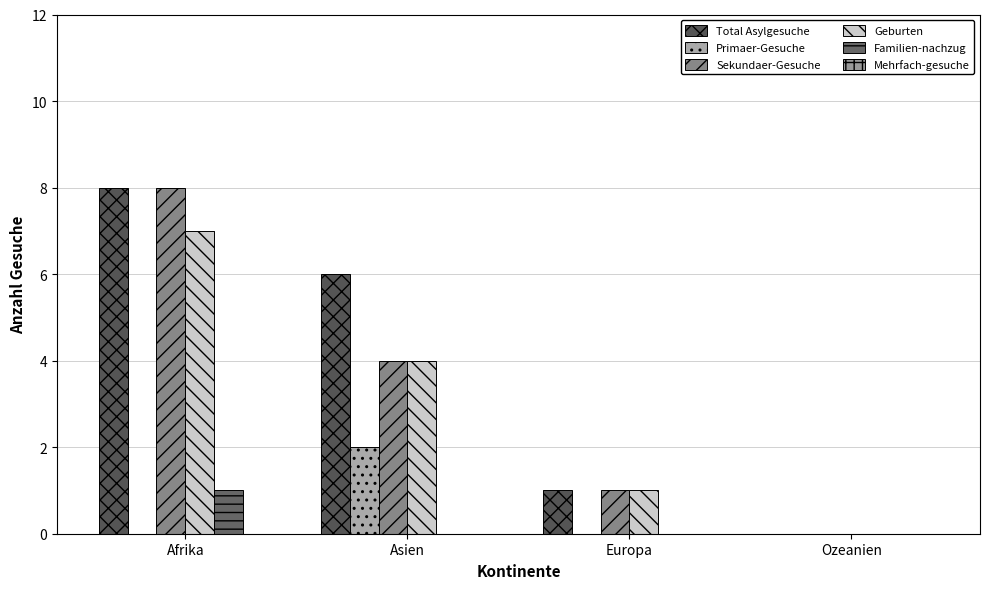

Which series has the largest range (max minus min)?

Total Asylgesuche